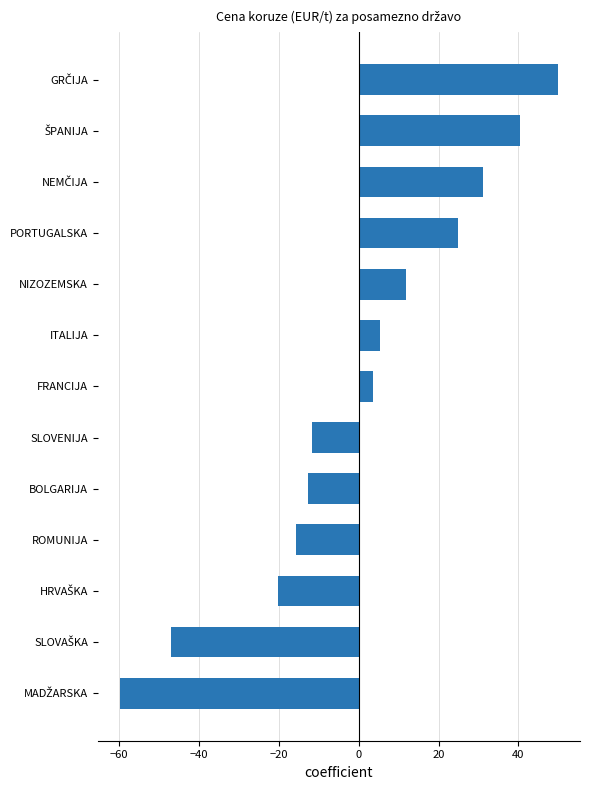

Reading bottom to top, what are all the values shown in this chart?

-59.8	-46.9	-20.2	-15.7	-12.8	-11.7	3.5	5.3	12.0	25.0	31.2	40.3	50.0